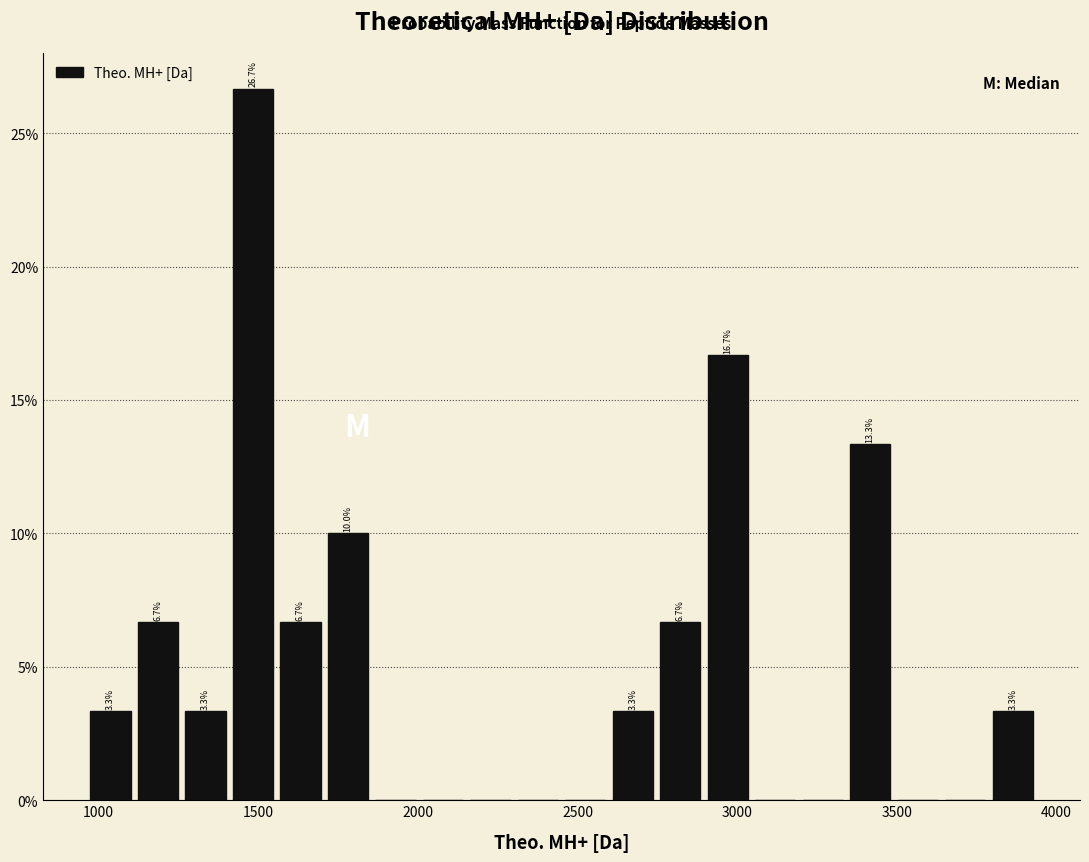

Around what value on the x-axis is the tallest bar? Give the approximate position of its centre, as read against the axis.

1500